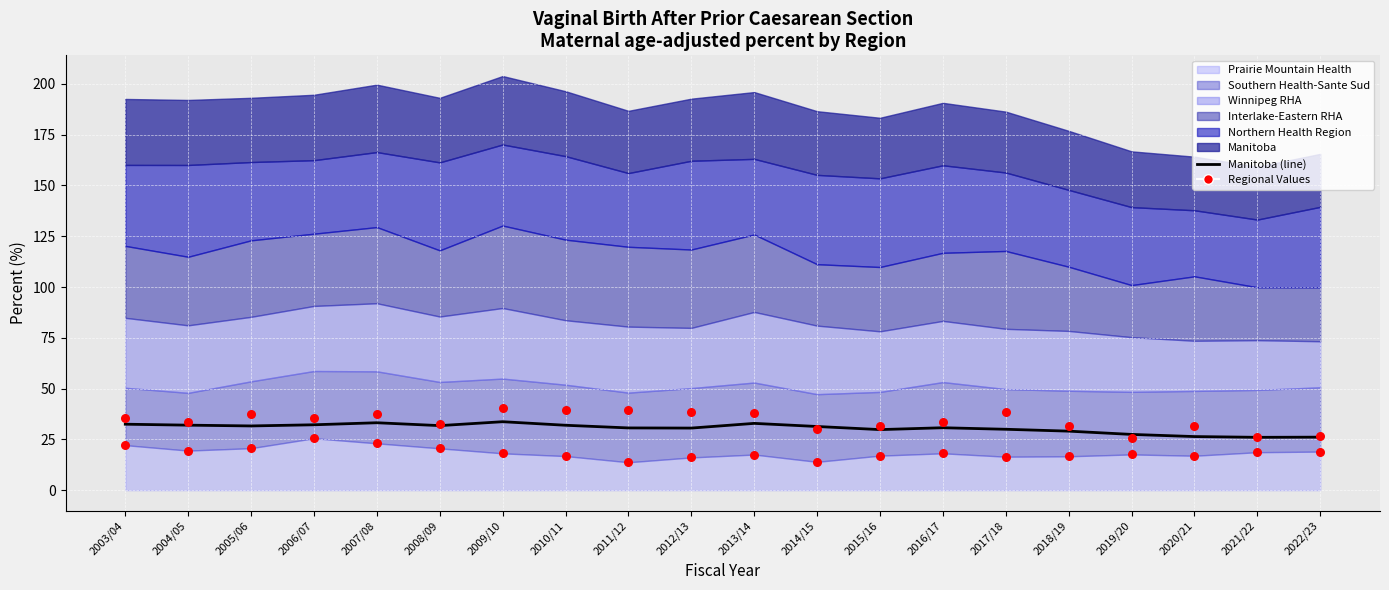

Is the value of Prairie Mountain Health at 2020/21 greater than the value of Manitoba at 2005/06?

No